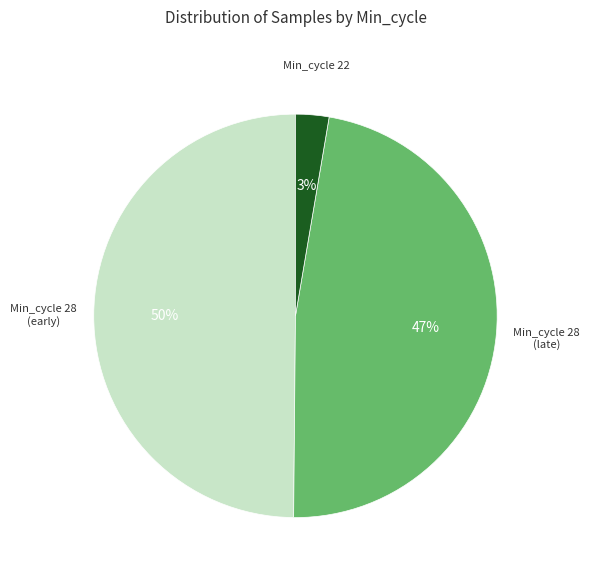

Is there a majority slice in this chart?

No